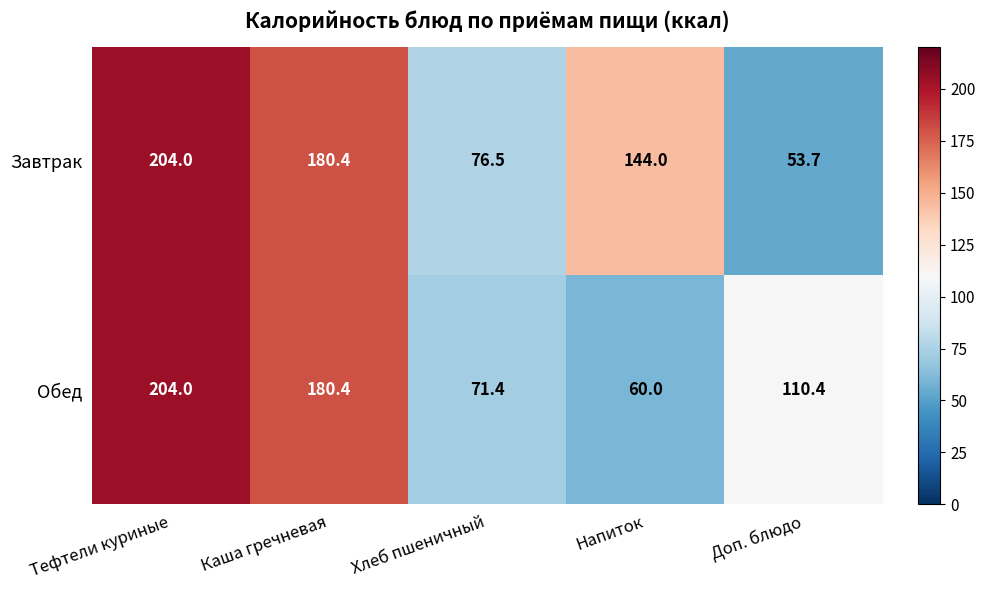

What value does the Завтрак series have at Тефтели куриные?

204.0